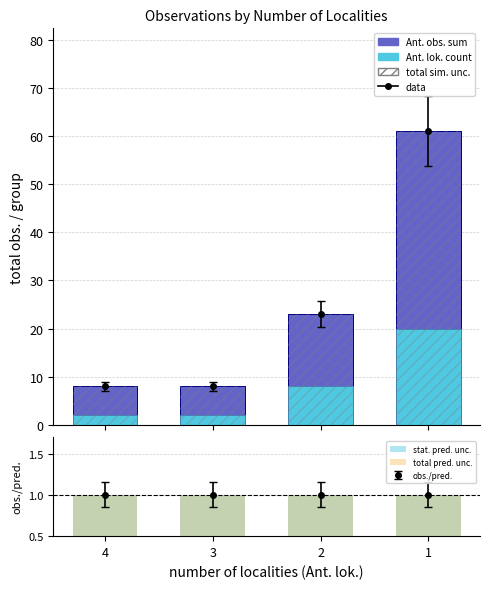

Rank the series by their maximum value, from highest to lowest.

Ant. obs. sum, Ant. lok. count, stat. pred. unc., total pred. unc.